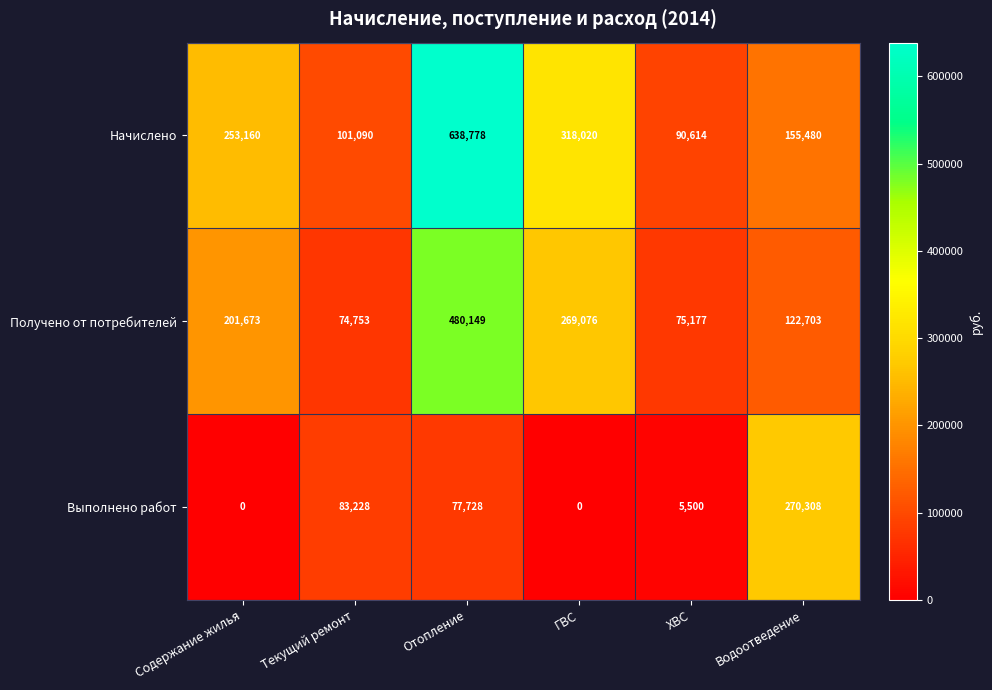

How many values in the Получено от потребителей series are below 201673?

3